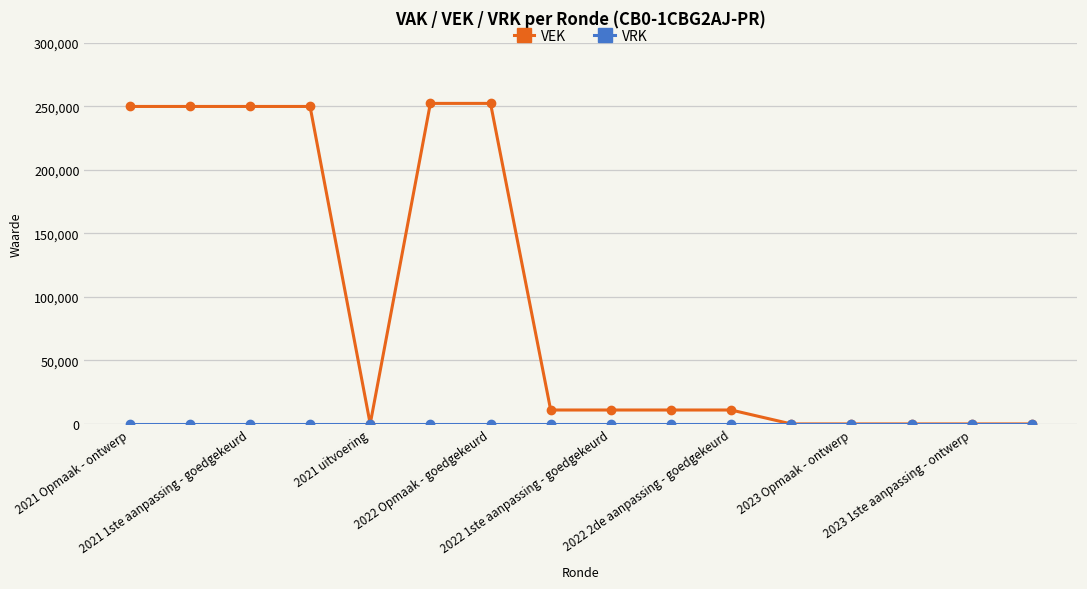

Which series has the widest spread of values?

VEK